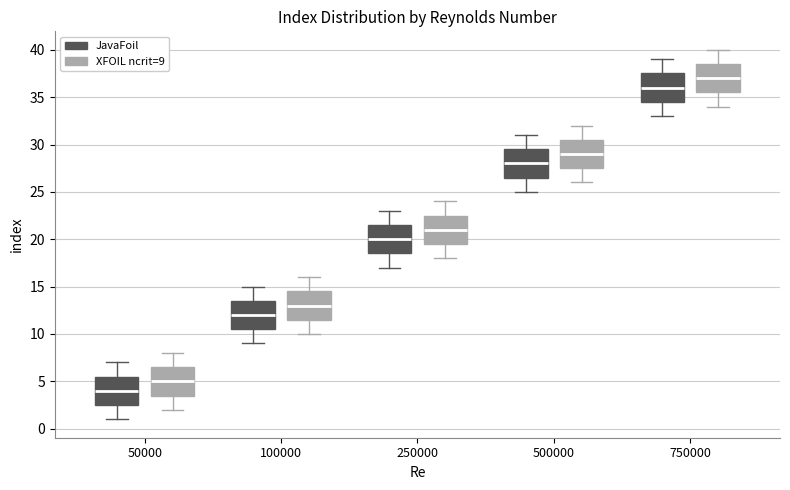

Where does the median line of the box for 750000 (JavaFoil) sit on the y-axis? The values are not printed on the chart, so give them approximately, as read against the axis.

36.0